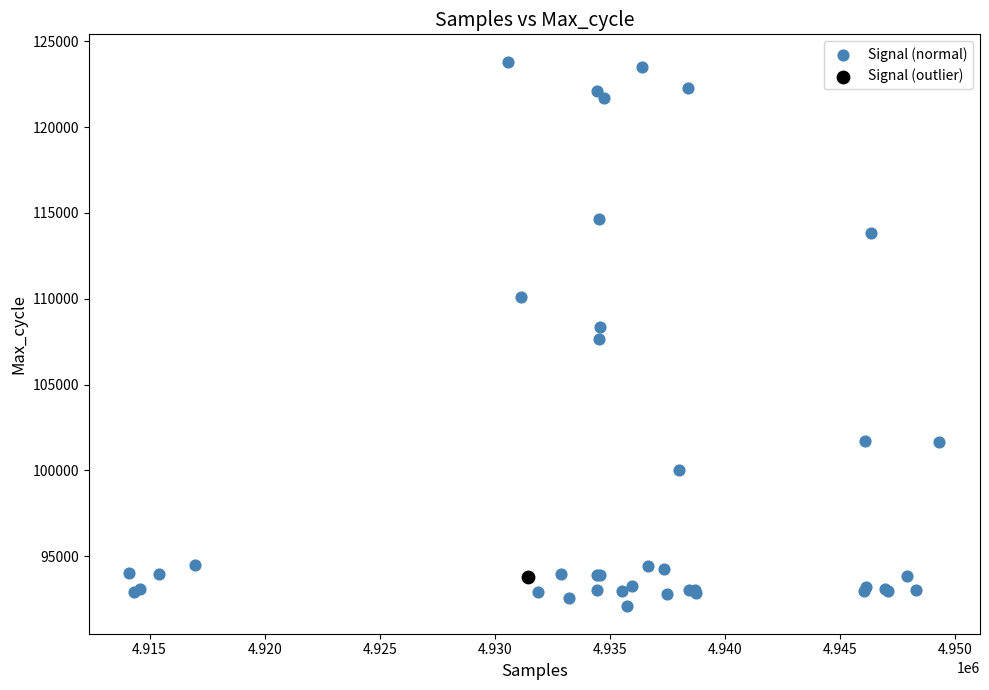

What are all the series names shown in the legend?

Signal (normal), Signal (outlier)